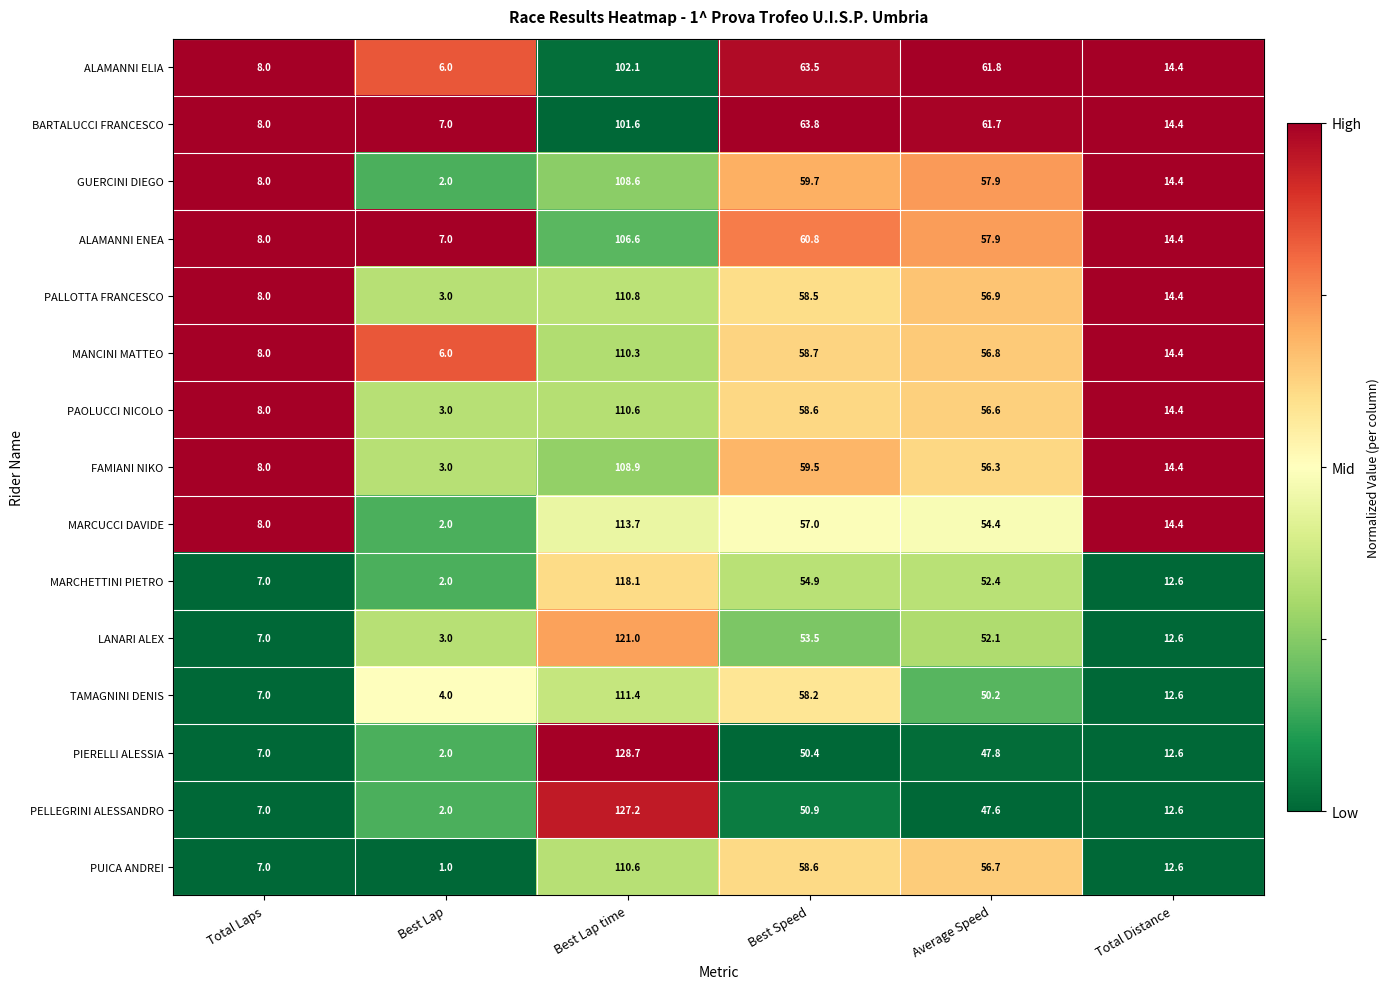

True or false: PUICA ANDREI has a value of 110.6 at Best Lap time.

True